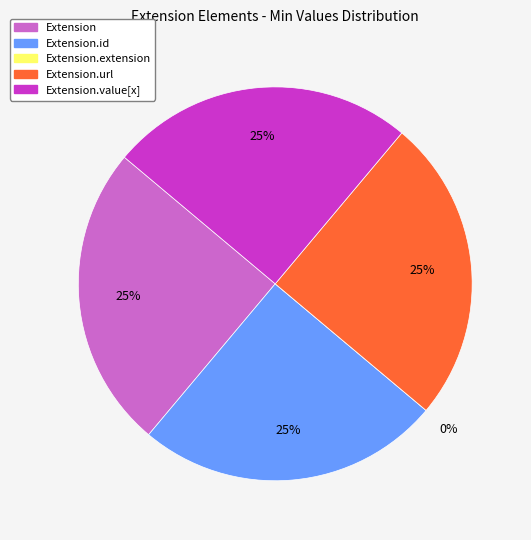

Rank the categories by value from lowest to highest.

Extension.extension, Extension, Extension.id, Extension.url, Extension.value[x]